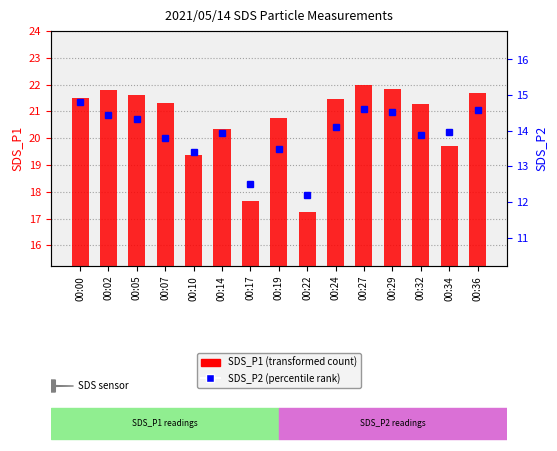

Which series has the largest range (max minus min)?

SDS_P1 (transformed count)